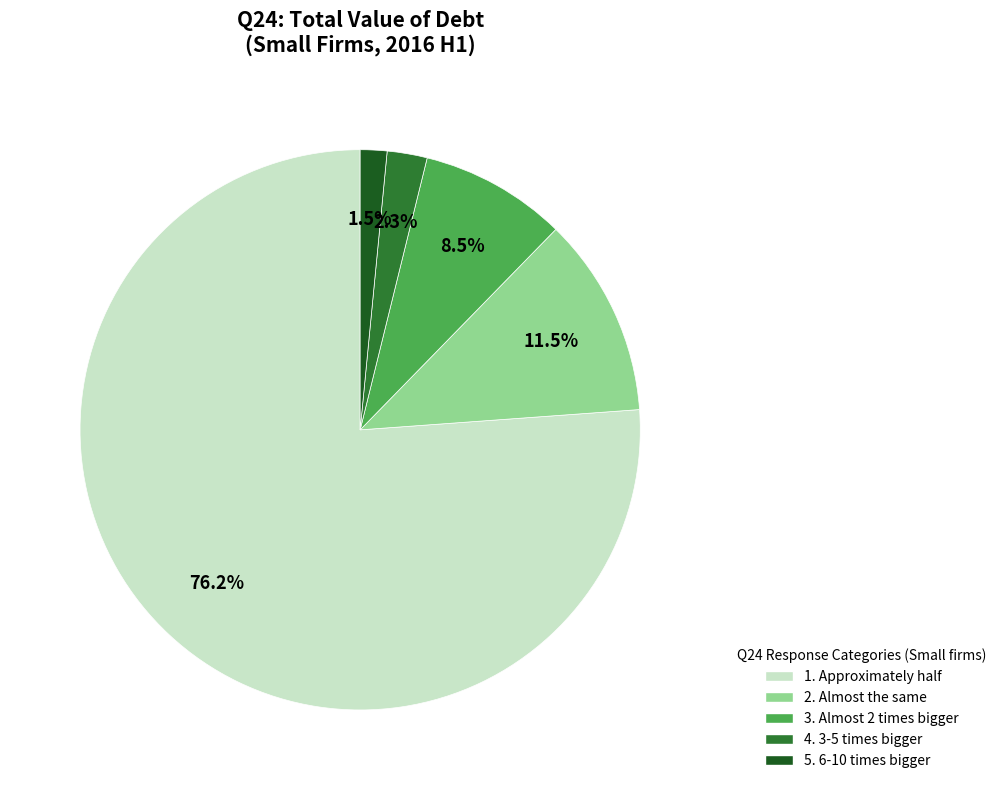

Count the number of slices in the pie.

5